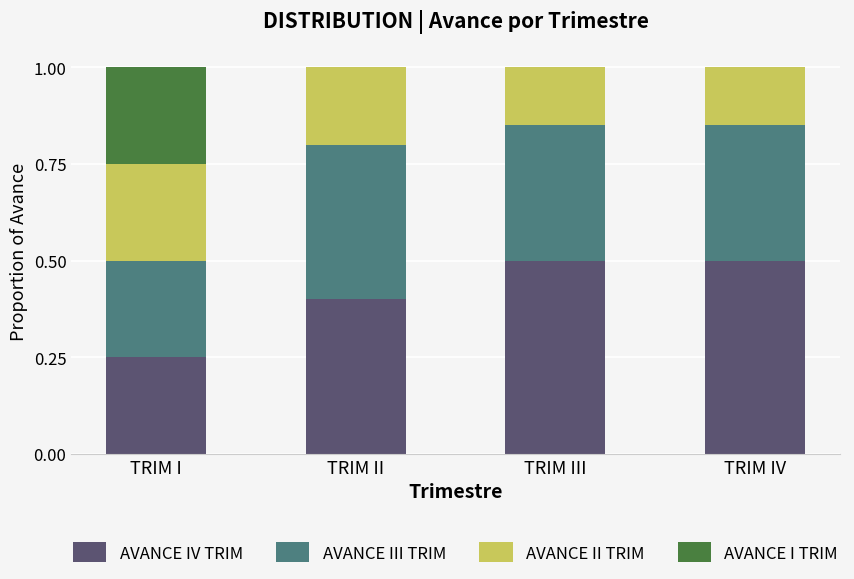

What is the total value across all series at TRIM I?

1.0